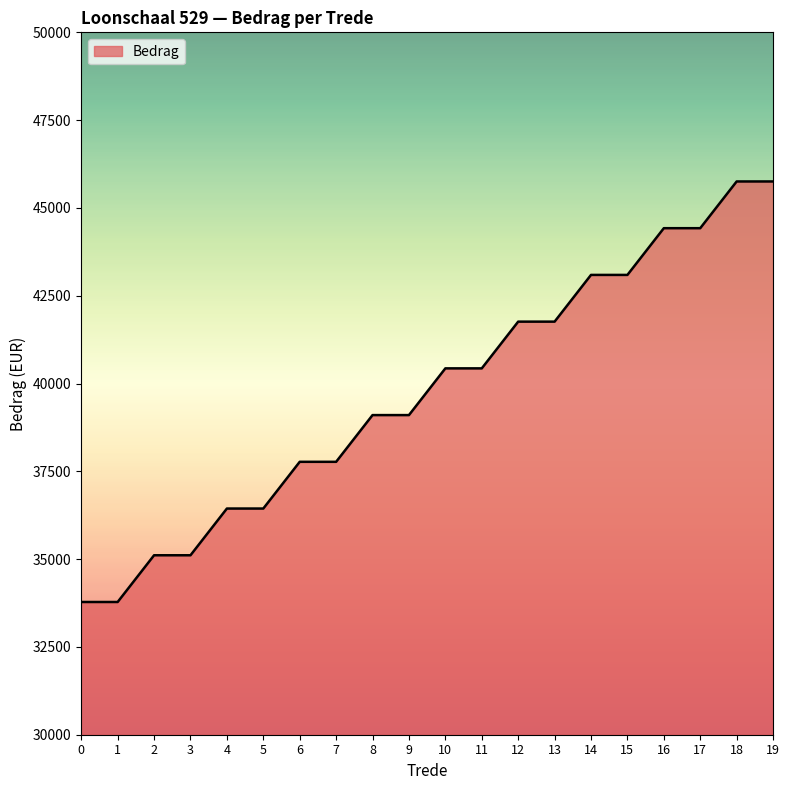

Where does the data first go above 40431?

10